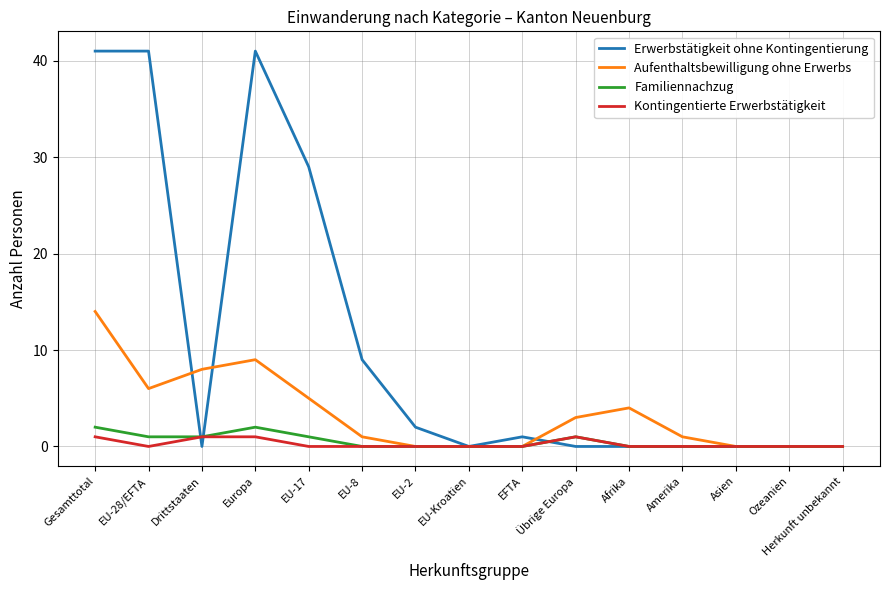

Which series changed the most between EU-8 and Ozeanien?

Erwerbstätigkeit ohne Kontingentierung